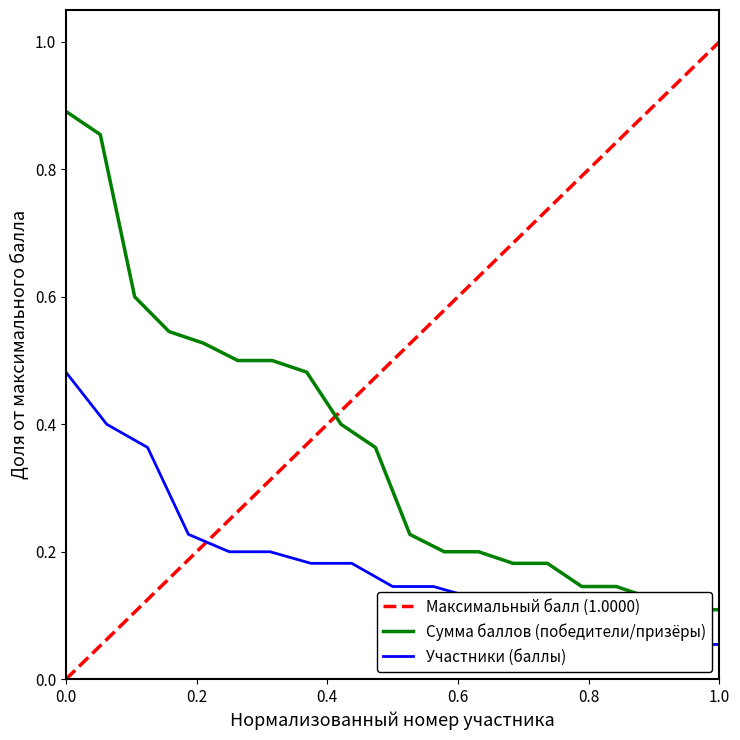

What is the value of the 11th point from the left?

0.2